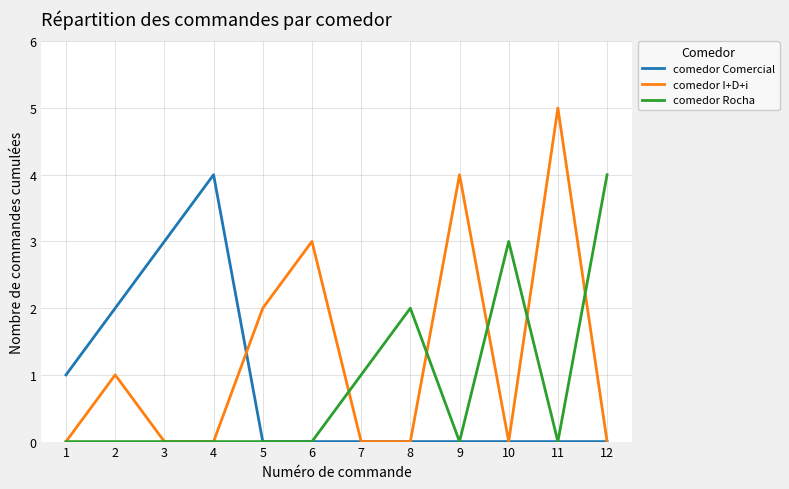

True or false: comedor I+D+i and comedor Rocha intersect in this chart.

True